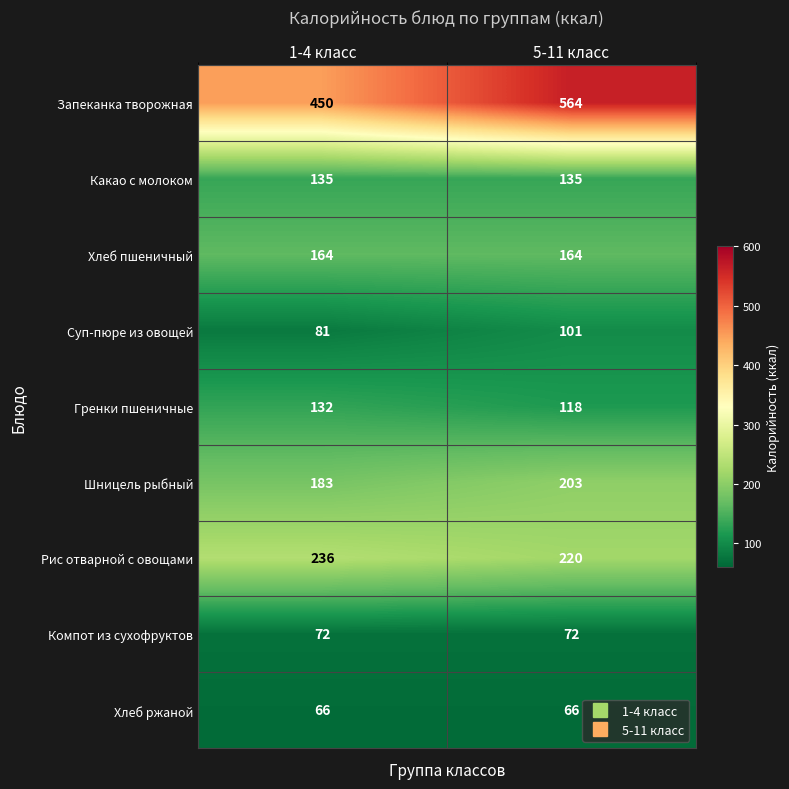

What is the total value across all series at 1-4 класс?

1519